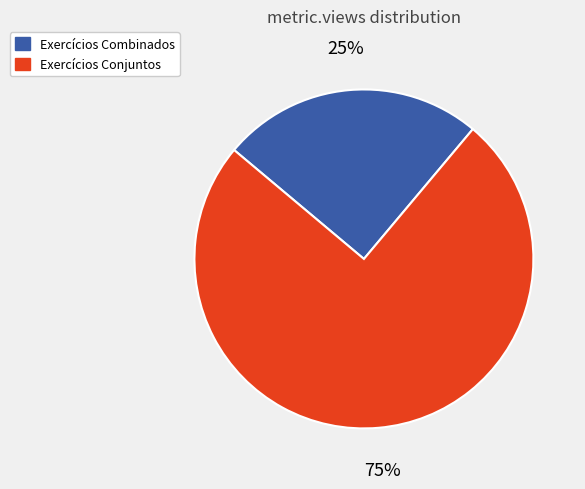

How many segments does this pie chart have?

2